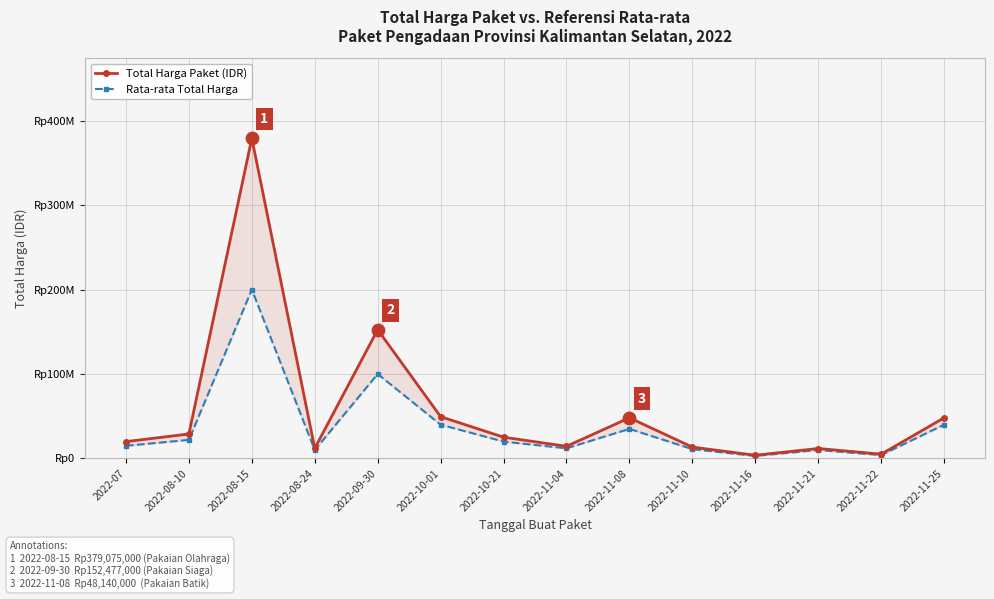

What are all the series names shown in the legend?

Total Harga Paket (IDR), Rata-rata Total Harga